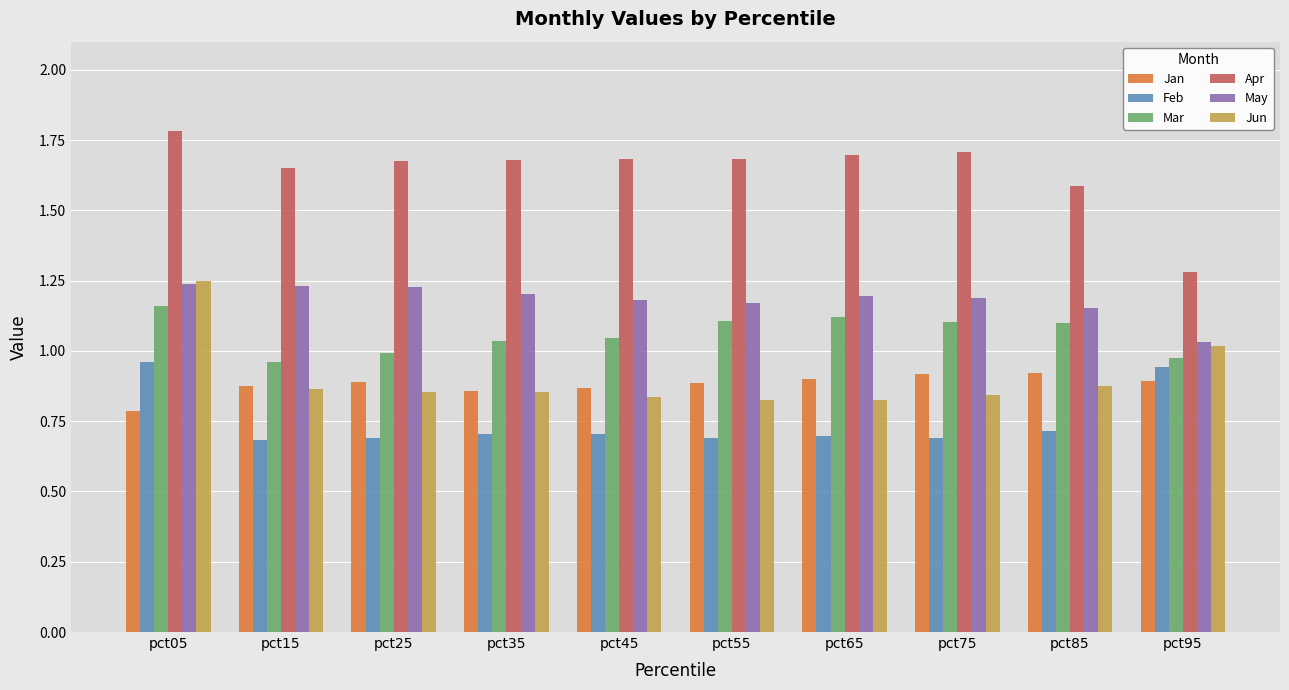

Read the Feb value at pct55.

0.7